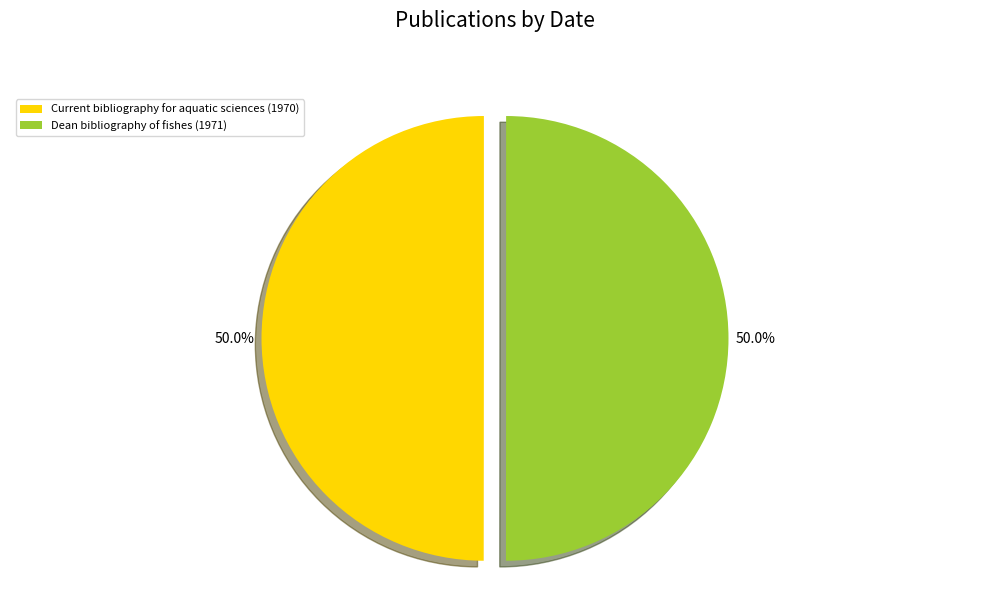

What is the ratio of the value at Dean bibliography of fishes (1971) to the value at Current bibliography for aquatic sciences (1970)?

1.0